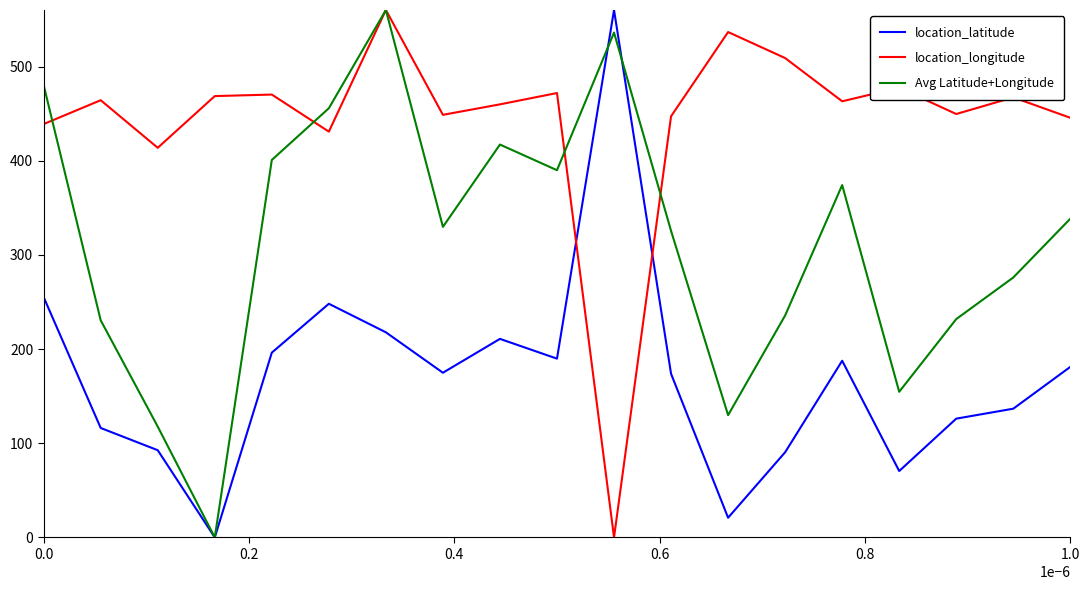

Which series ends up on top after the final intersection of location_latitude and location_longitude?

location_longitude